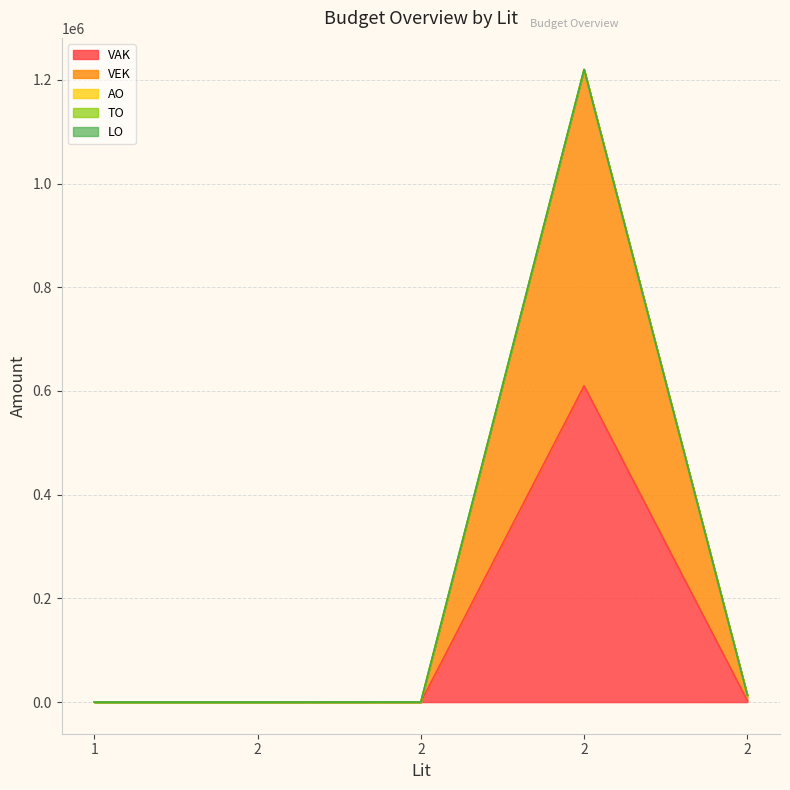

True or false: VAK and VEK intersect in this chart.

False